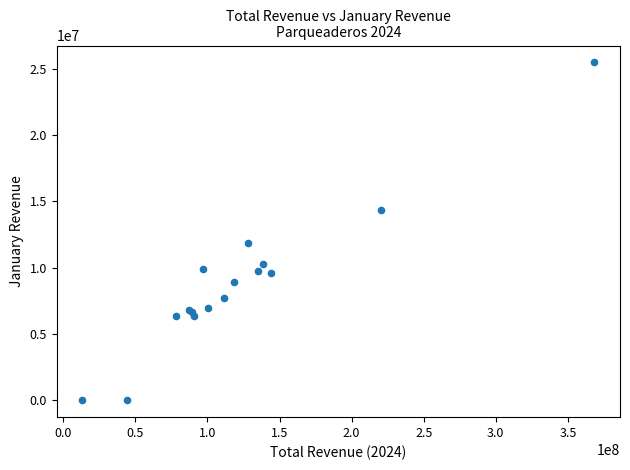

What Y value in the scatter plot is closest to 12746333?

11859486